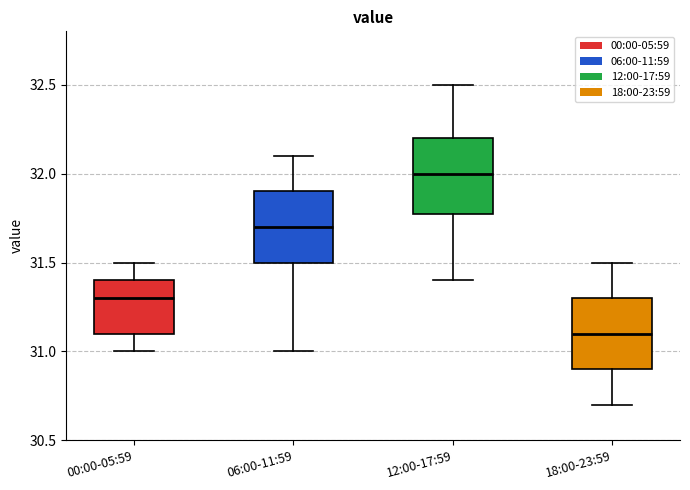

Reading left to right, read every box against the y-axis: the position of its median line, the range the box covers, and the ends of its whiskers. The values are not printed on the chart, so give them approximately, as read against the axis.

00:00-05:59: median 31.3, box 31.1 to 31.4, whiskers 31.0 to 31.5
06:00-11:59: median 31.7, box 31.5 to 31.9, whiskers 31.0 to 32.1
12:00-17:59: median 32.0, box 31.8 to 32.2, whiskers 31.4 to 32.5
18:00-23:59: median 31.1, box 30.9 to 31.3, whiskers 30.7 to 31.5